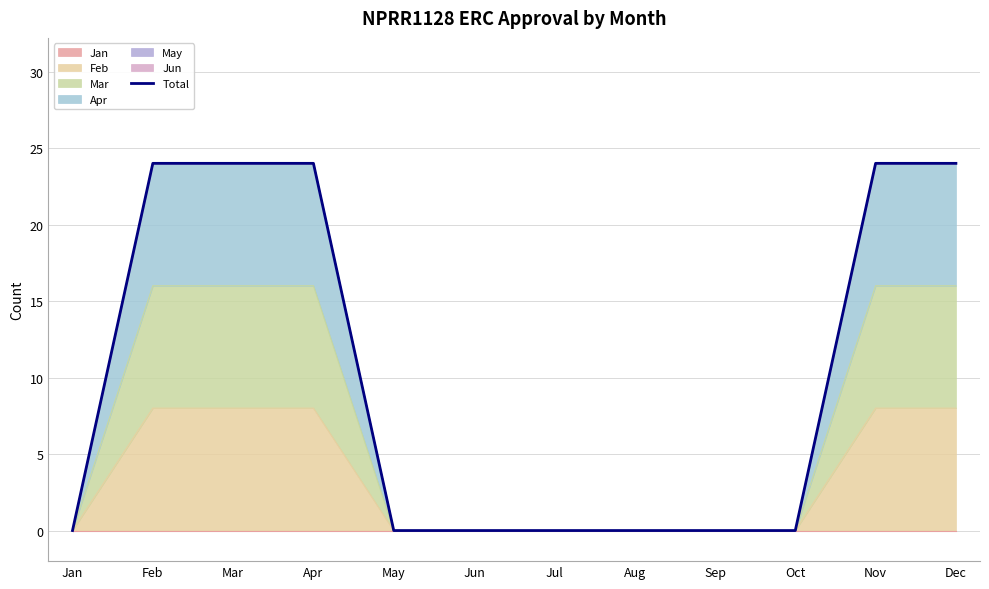

What is the sum of all values?

120